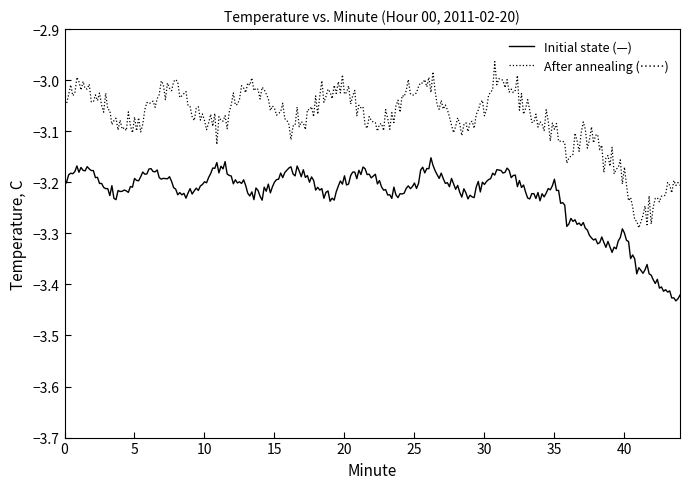

Count the number of data series in this chart.

2